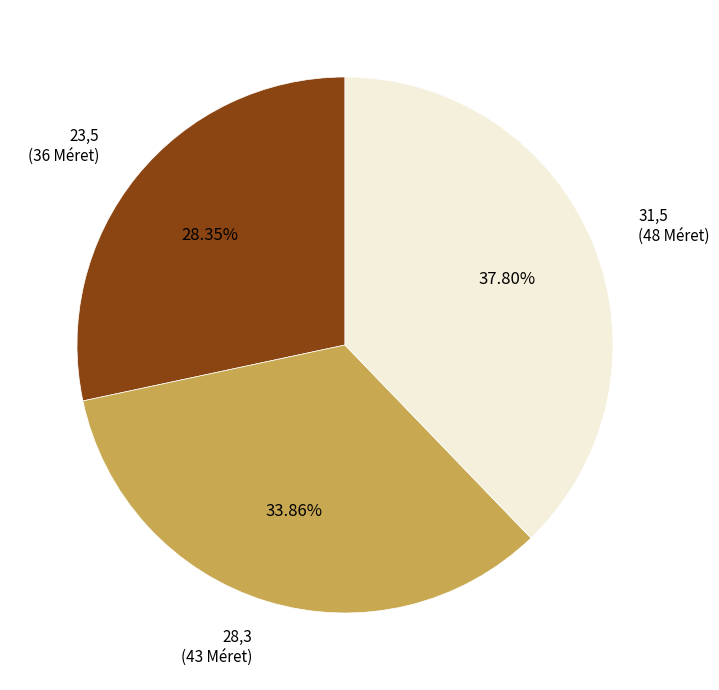

How many segments does this pie chart have?

3